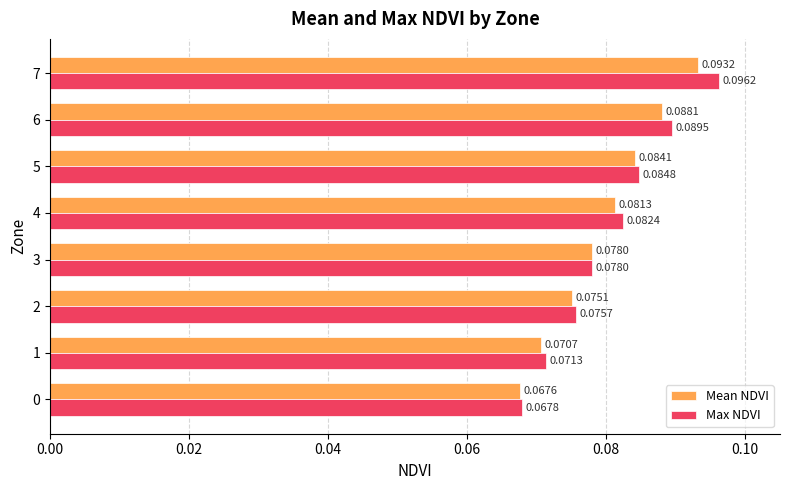

At how many categories does at least one series exceed 0?

8